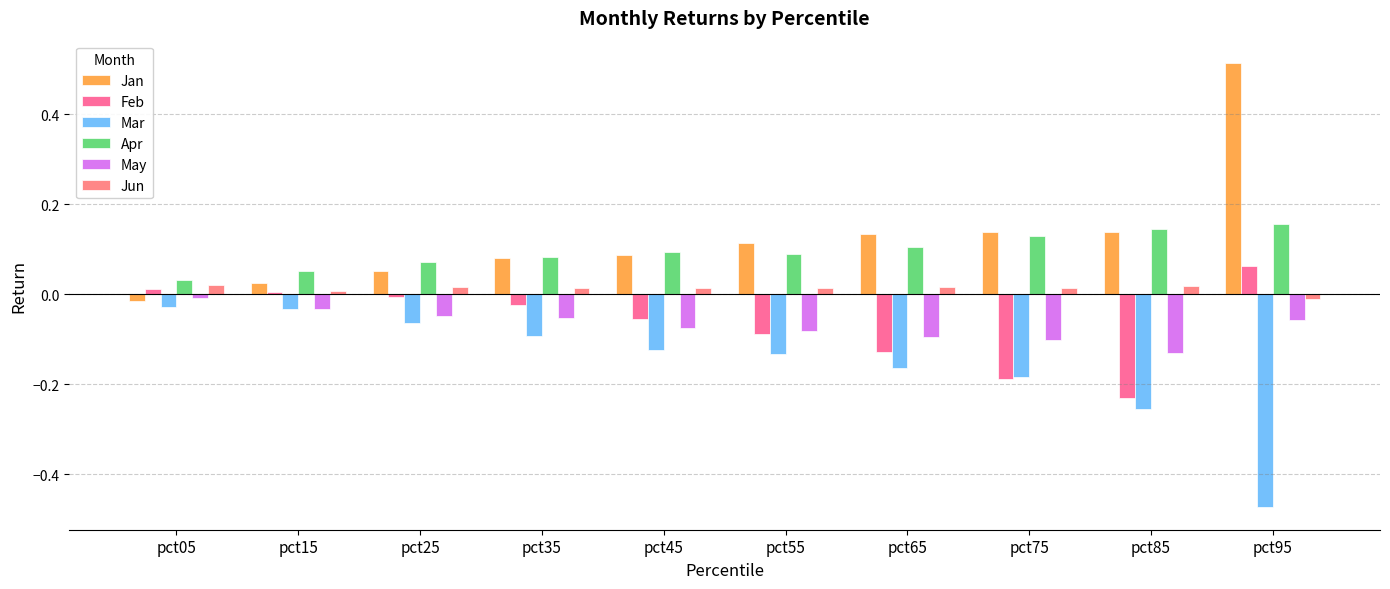

What is the maximum value shown in the chart?

0.5